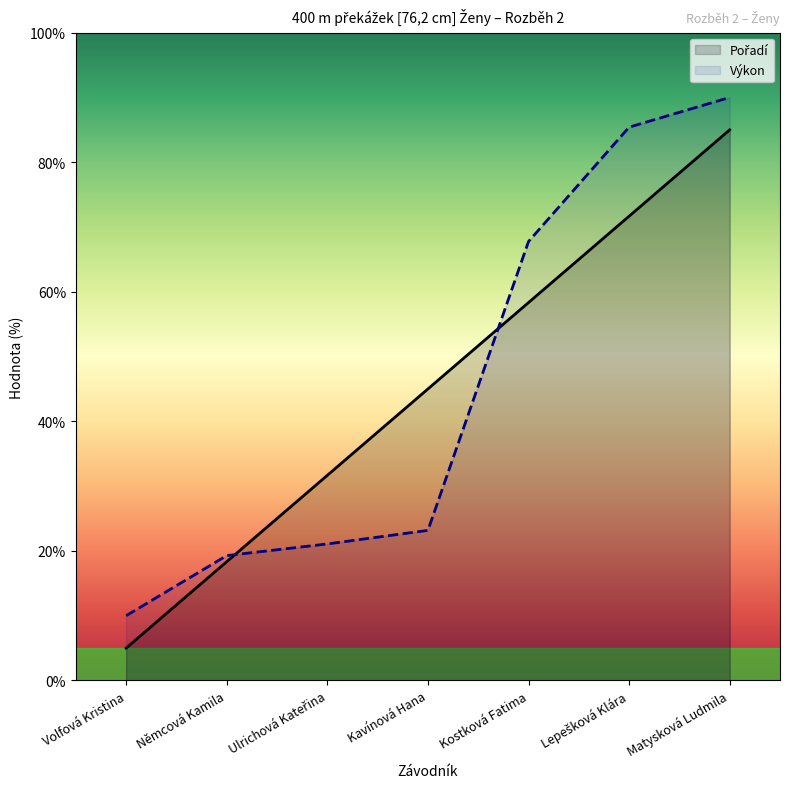

Does the chart display data point markers on the line(s)?

No